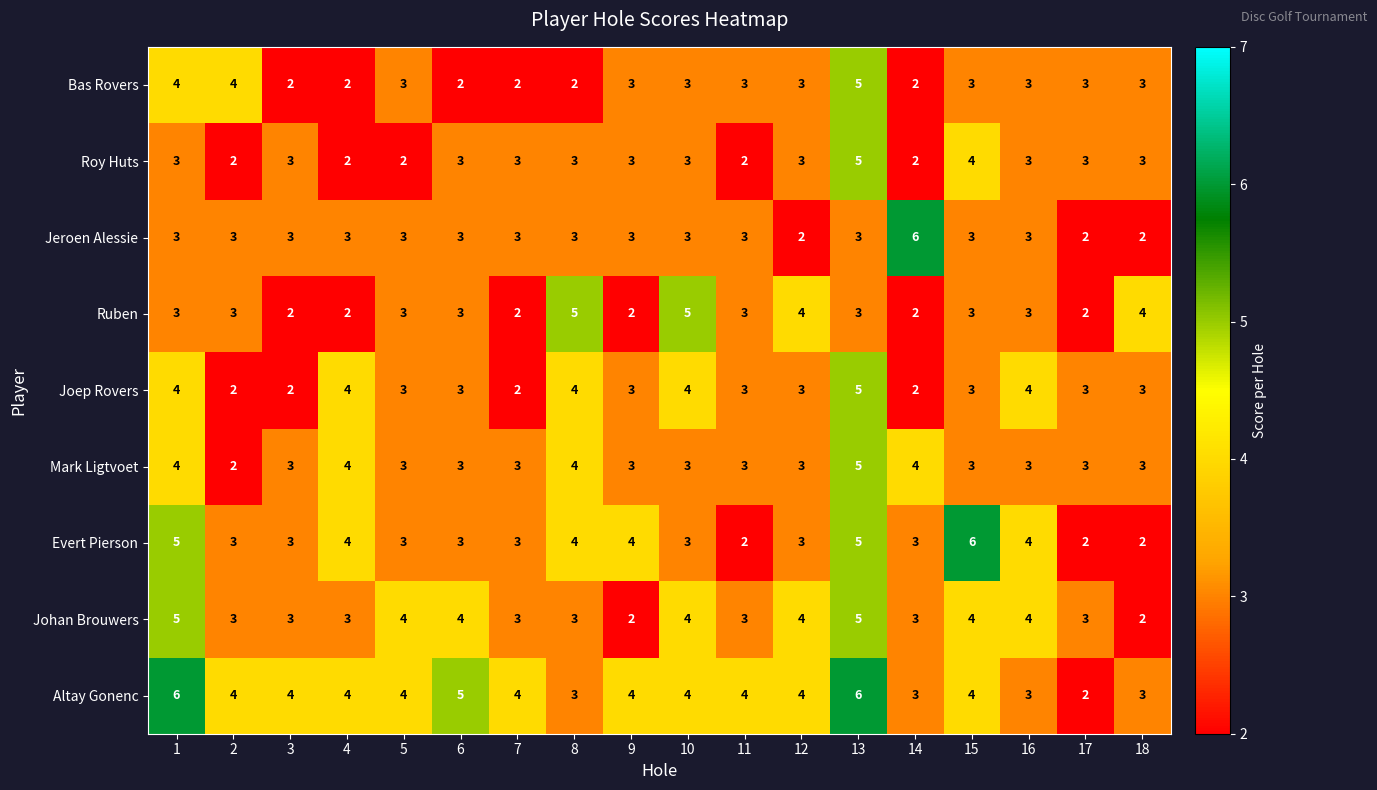

At which label does Roy Huts reach its peak?

13